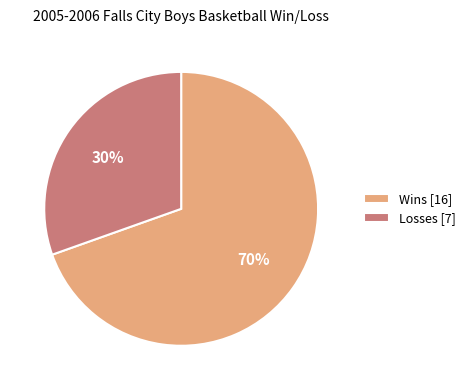

Approximately how many times larger is the value at Losses [7] compared to Wins [16]?

0.4